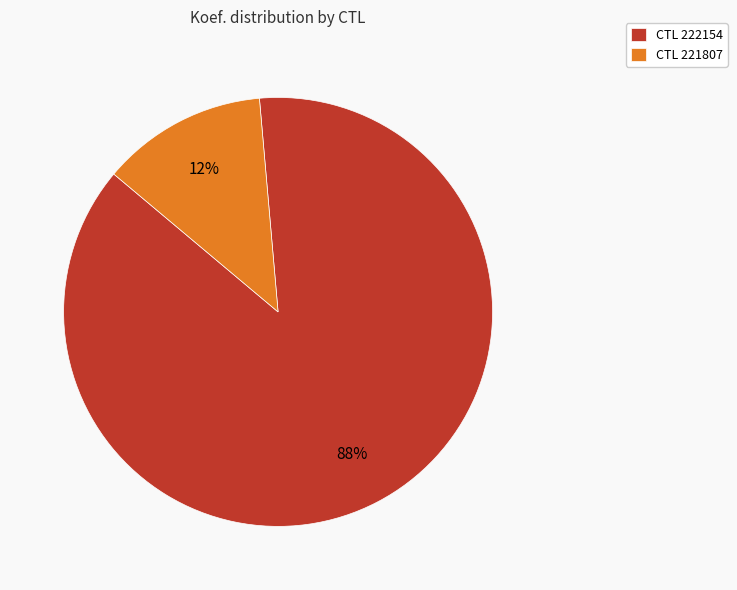

What is the smallest slice in the pie chart?

CTL 221807